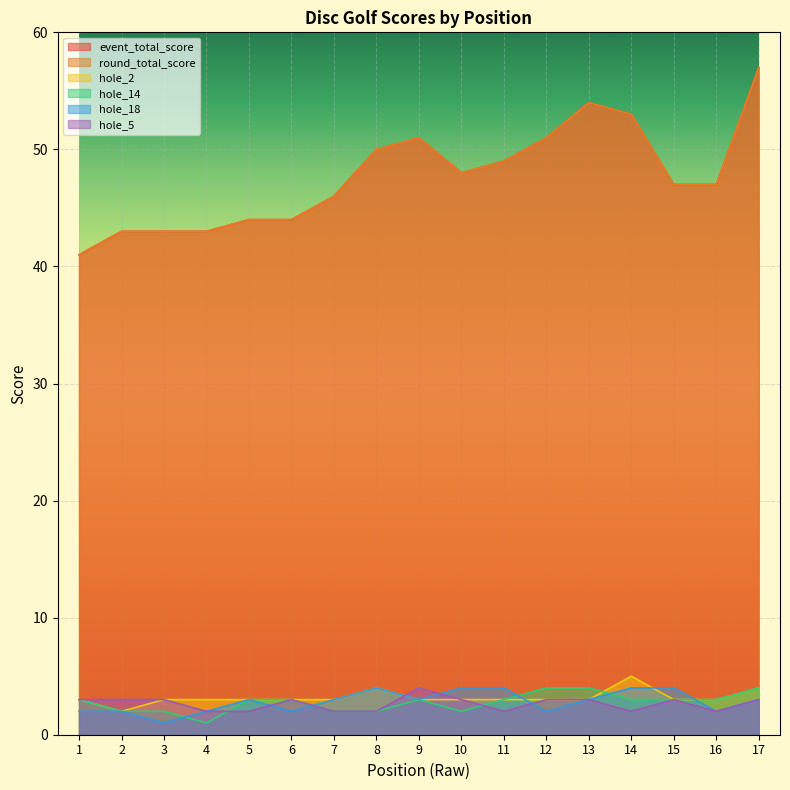

True or false: round_total_score and hole_14 cross at least once.

False